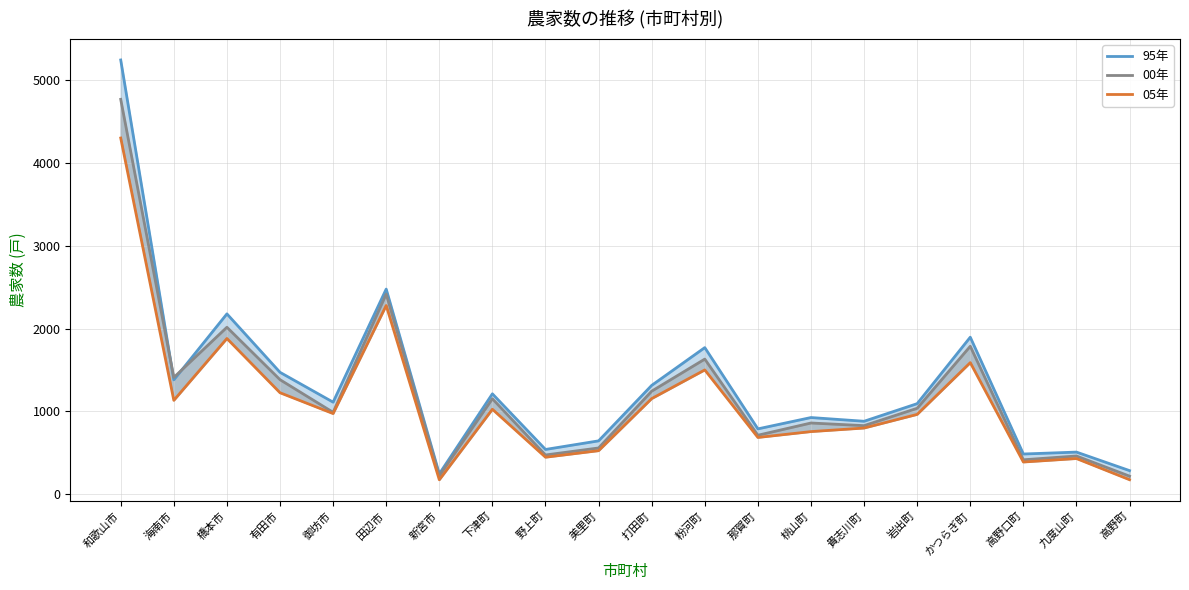

List the series in order of their overall mean, highest first.

95年, 00年, 05年